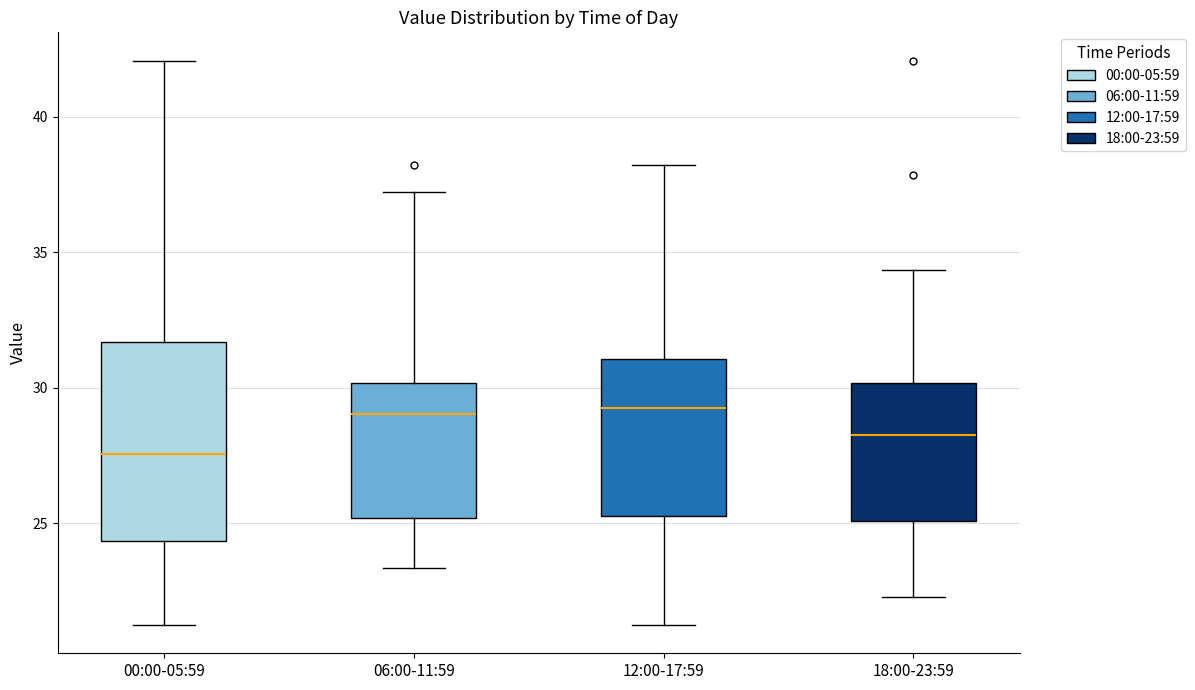

Comparing the boxes themselves (not the whiskers), which one is the tallest?

00:00-05:59